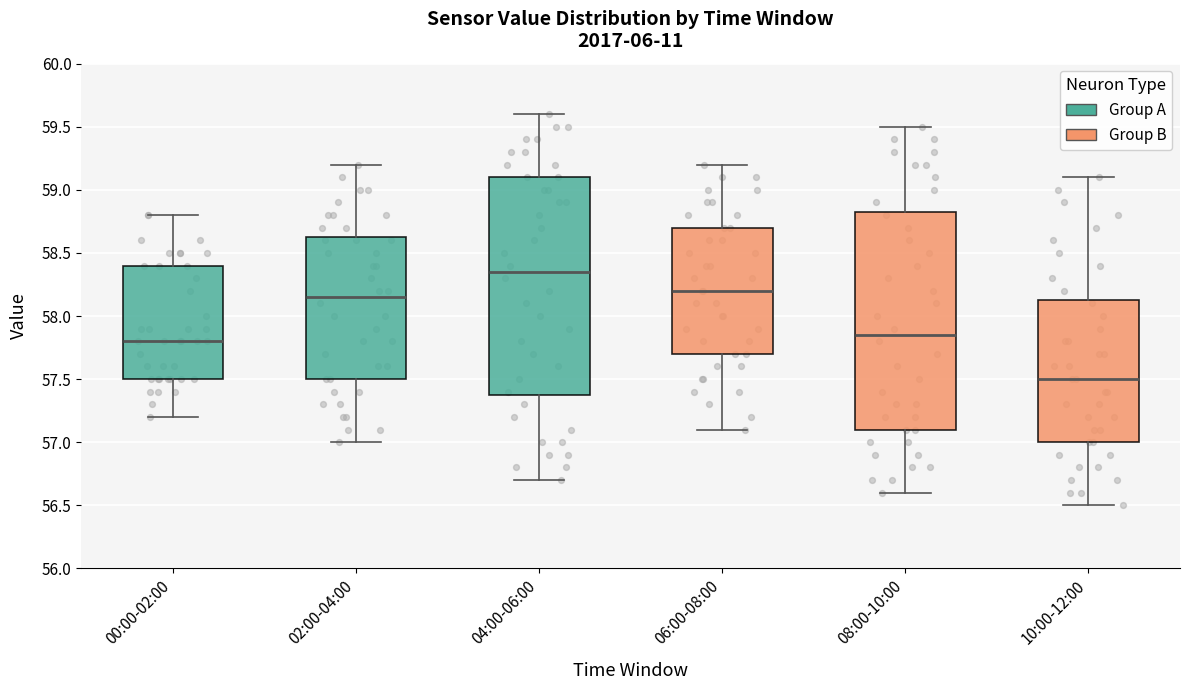

Which box has the lowest median line?

10:00-12:00